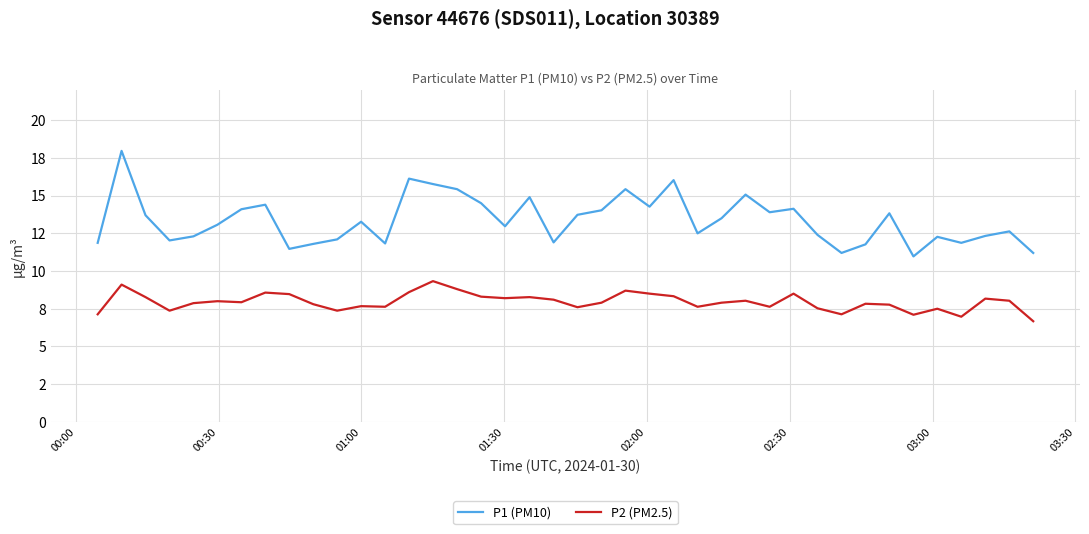

Does the chart display data point markers on the line(s)?

No